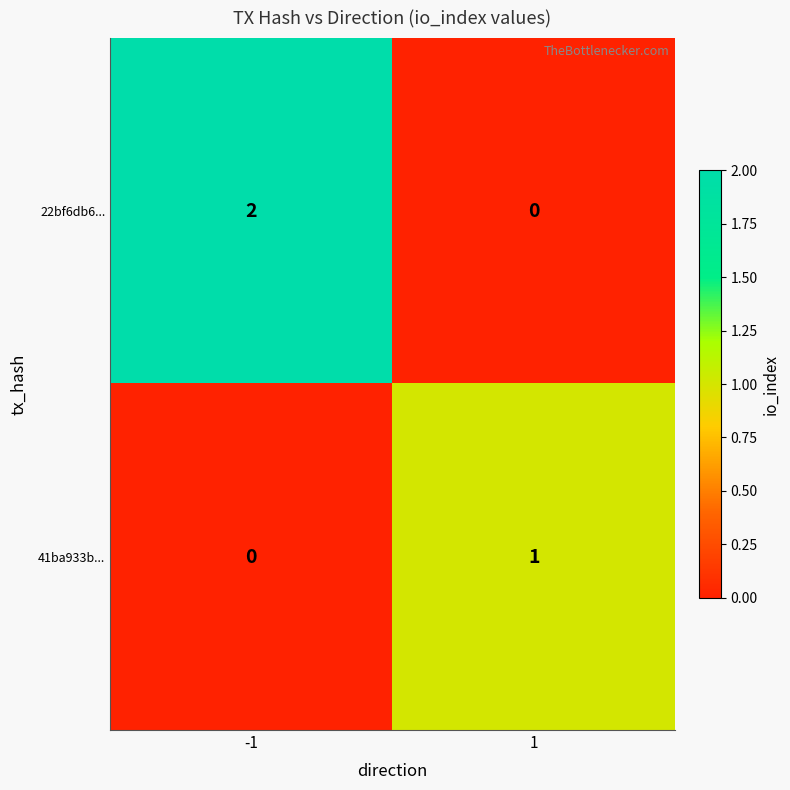

Count the number of categories in the chart.

2